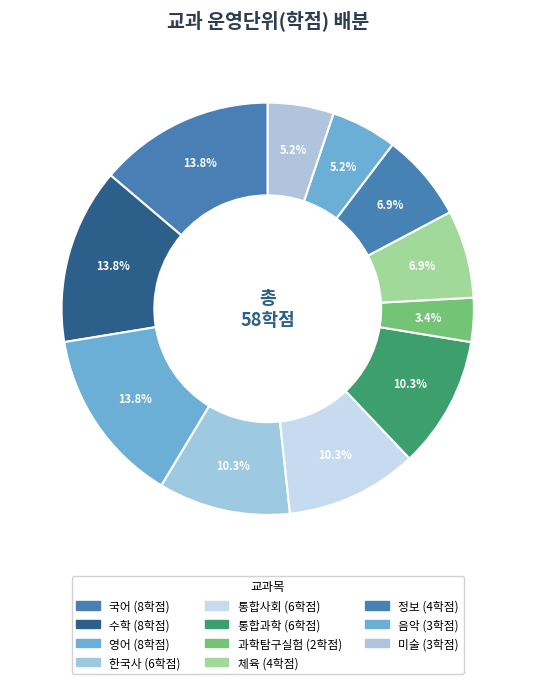

Does any single category account for the majority?

No